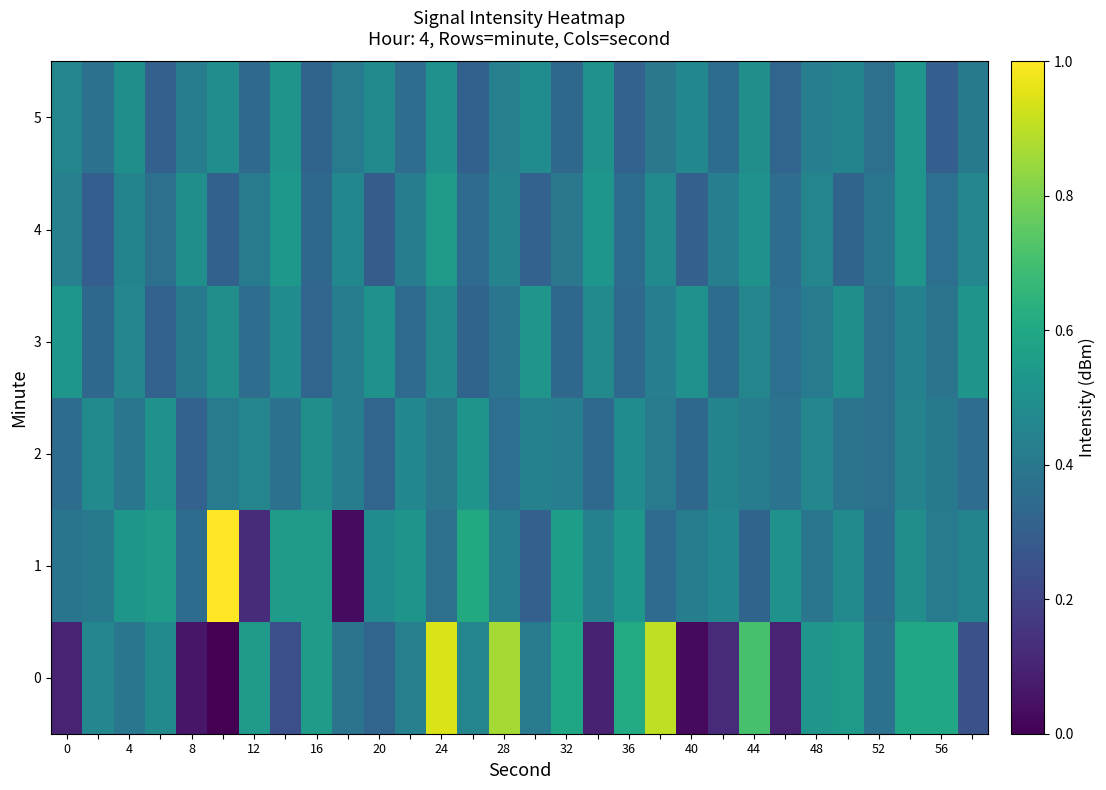

How many series are shown in this chart?

6